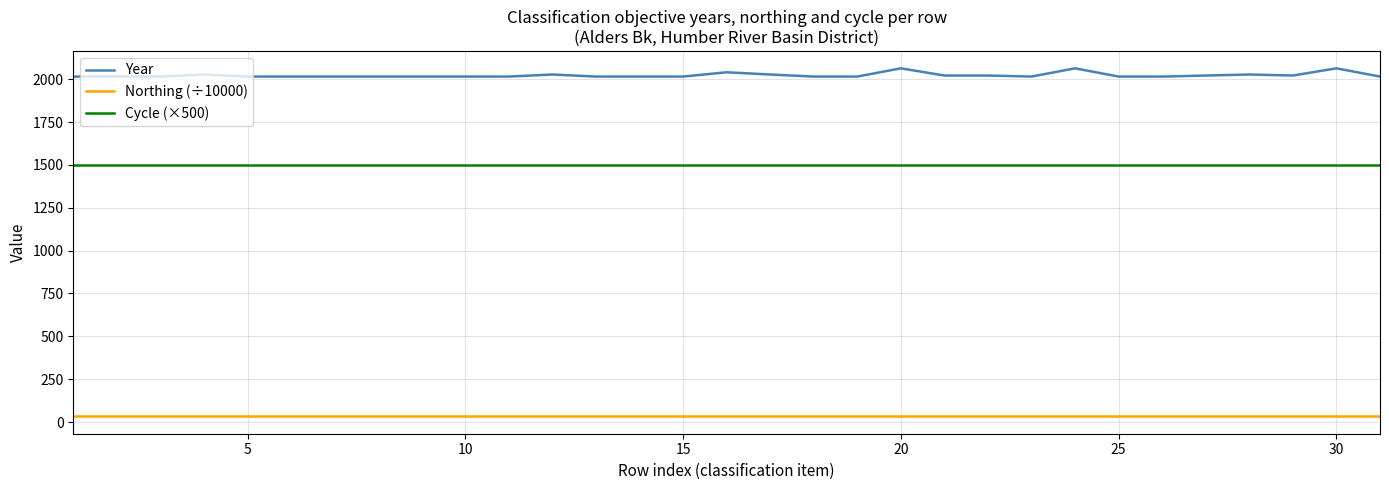

How many values in the Year series exceed 2015?

12